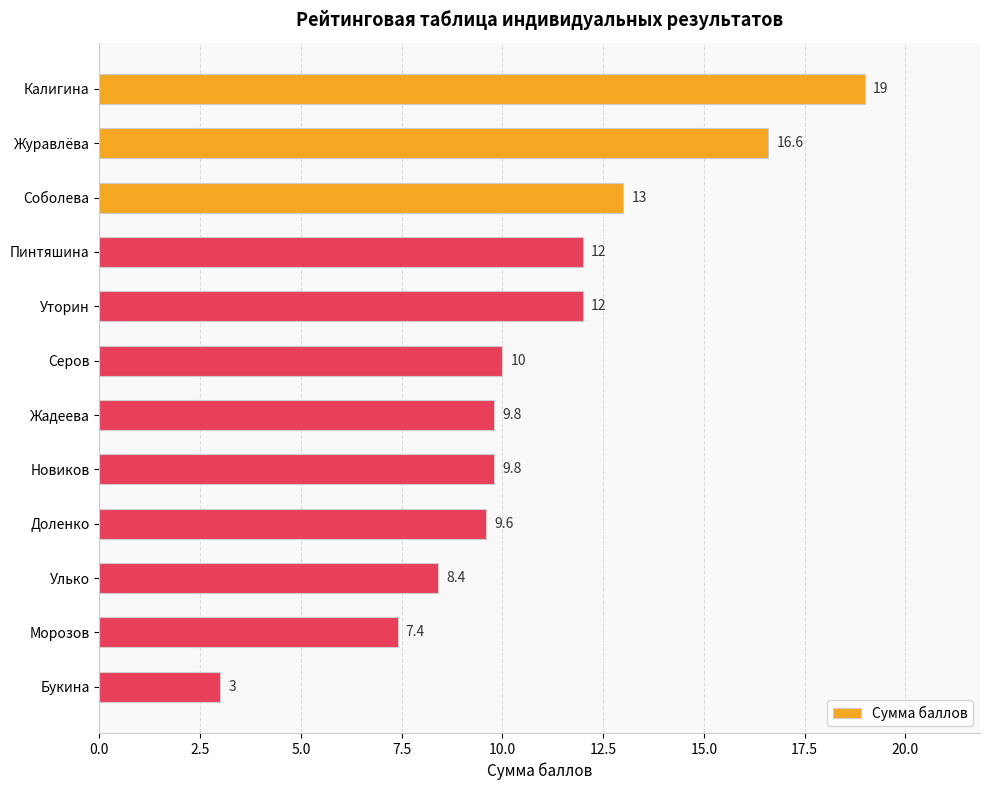

What is the sum of all values?

130.6